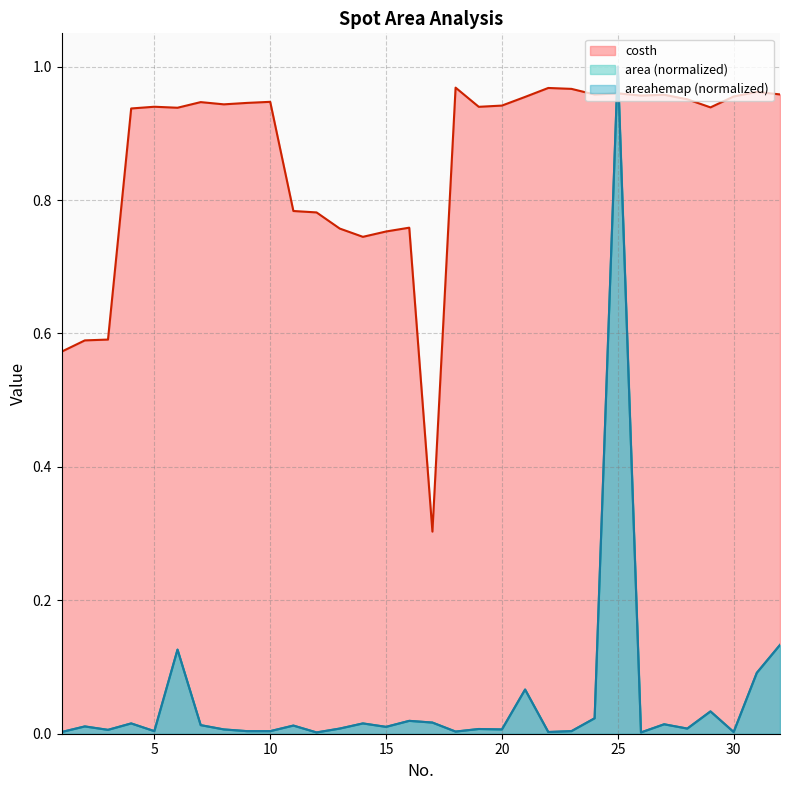

What is the sum of all area values?

1.7